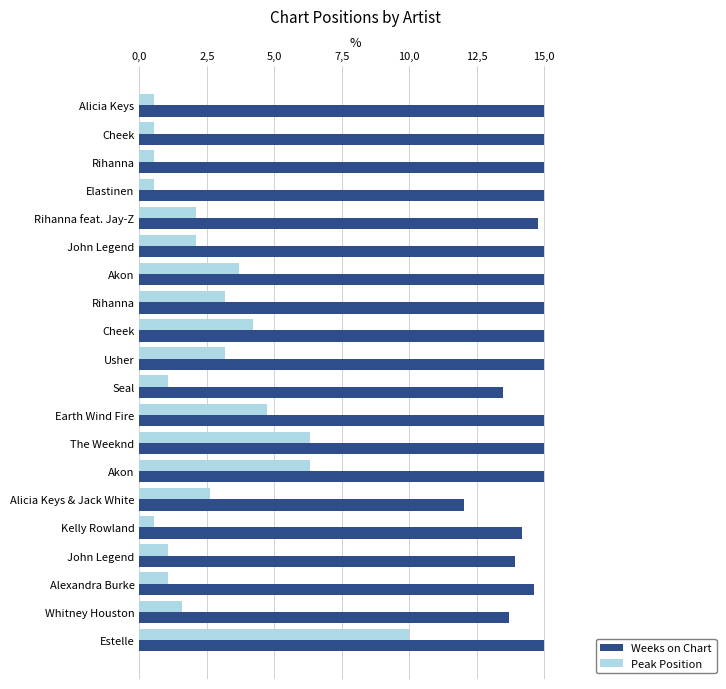

At which category is the sum across all series the highest?

Estelle